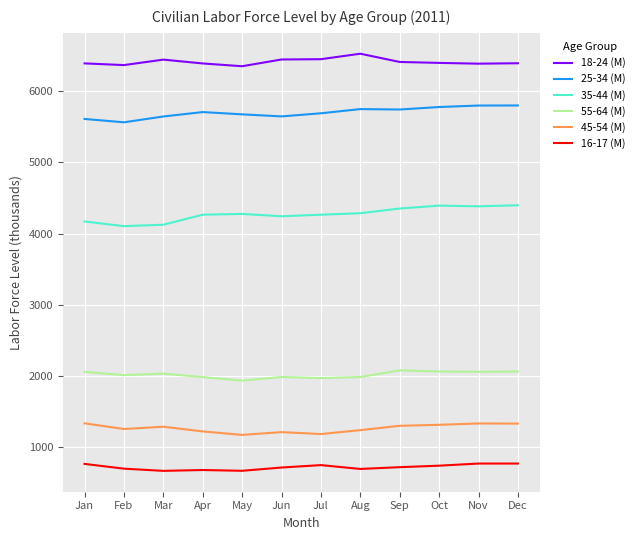

Rank the series by their maximum value, from highest to lowest.

18-24 (M), 25-34 (M), 35-44 (M), 55-64 (M), 45-54 (M), 16-17 (M)